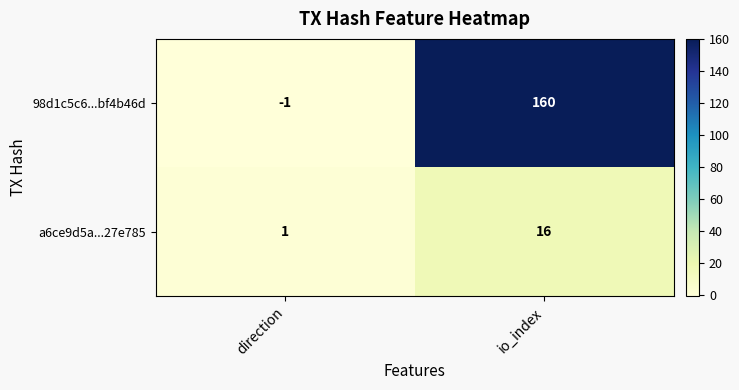

What is the difference between the maximum and minimum values in the 98d1c5c6...bf4b46d series?

161